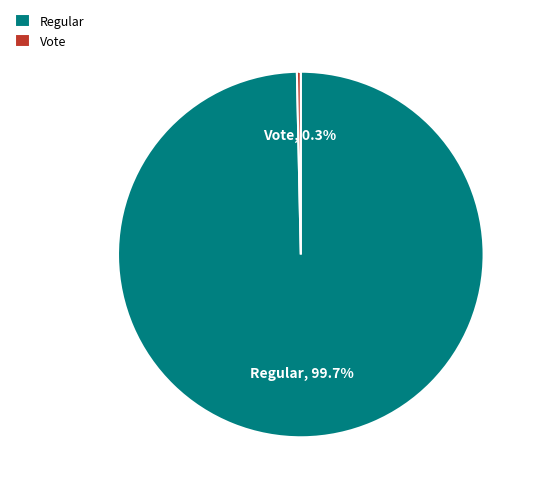

Rank the categories by value from lowest to highest.

Vote, Regular